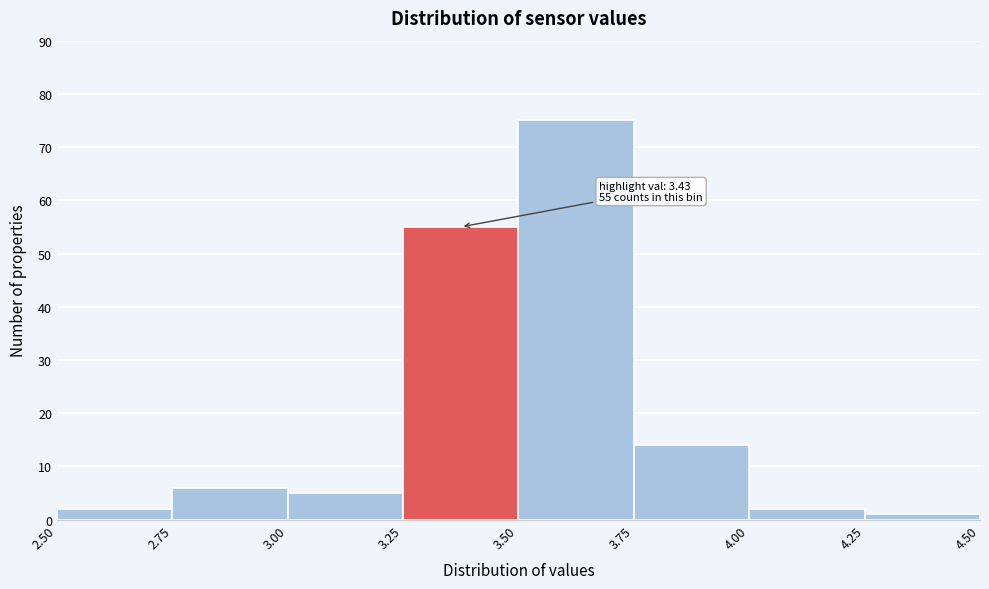

Over which range of the x-axis is the bar tallest?

3.50 to 3.75